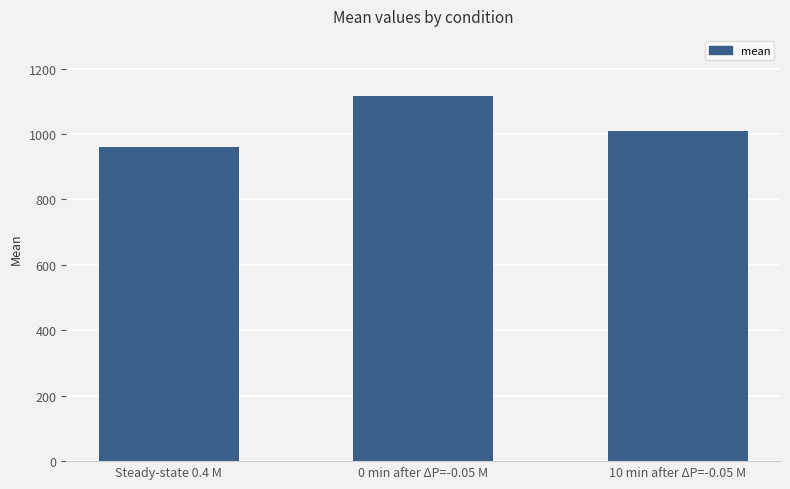

List the labels in order of value, smallest first.

Steady-state 0.4 M, 10 min after ΔP=-0.05 M, 0 min after ΔP=-0.05 M